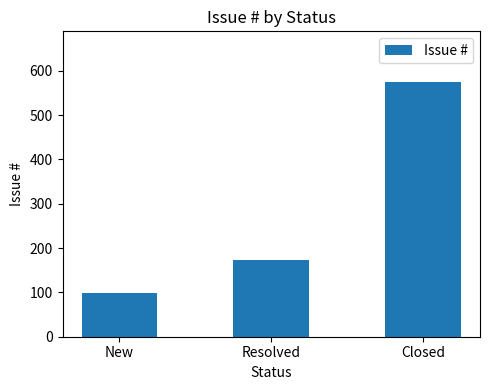

List the labels in order of value, smallest first.

New, Resolved, Closed